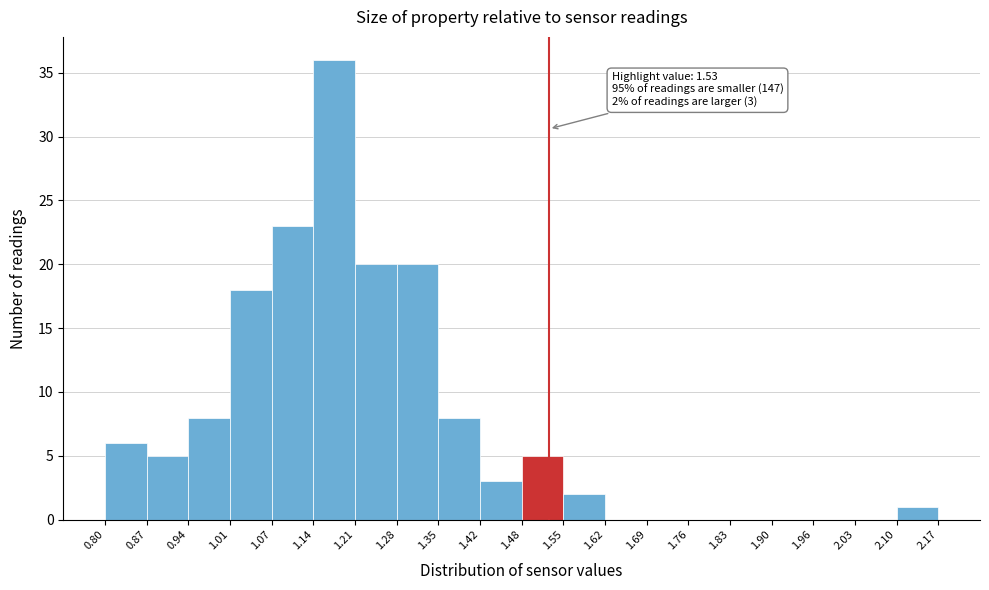

Which range on the x-axis has the tallest bar?

1.14 to 1.21